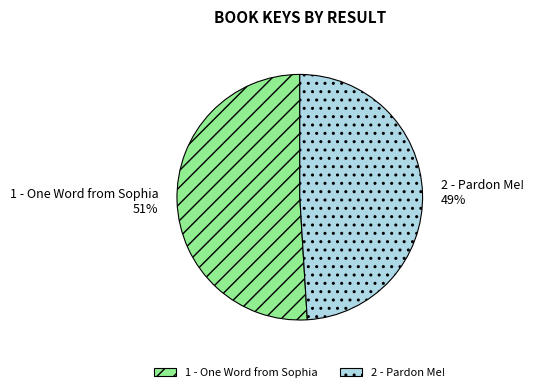

Rank the categories by value from highest to lowest.

1 - One Word from Sophia, 2 - Pardon Me!